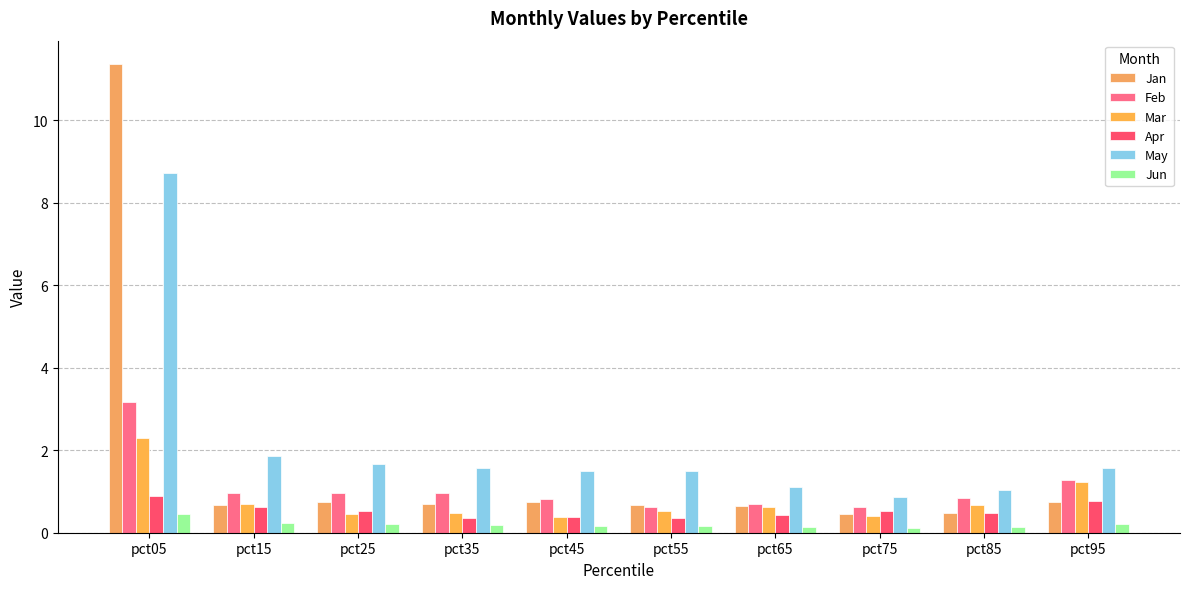

Which has a higher value, pct75 or pct55?

pct55